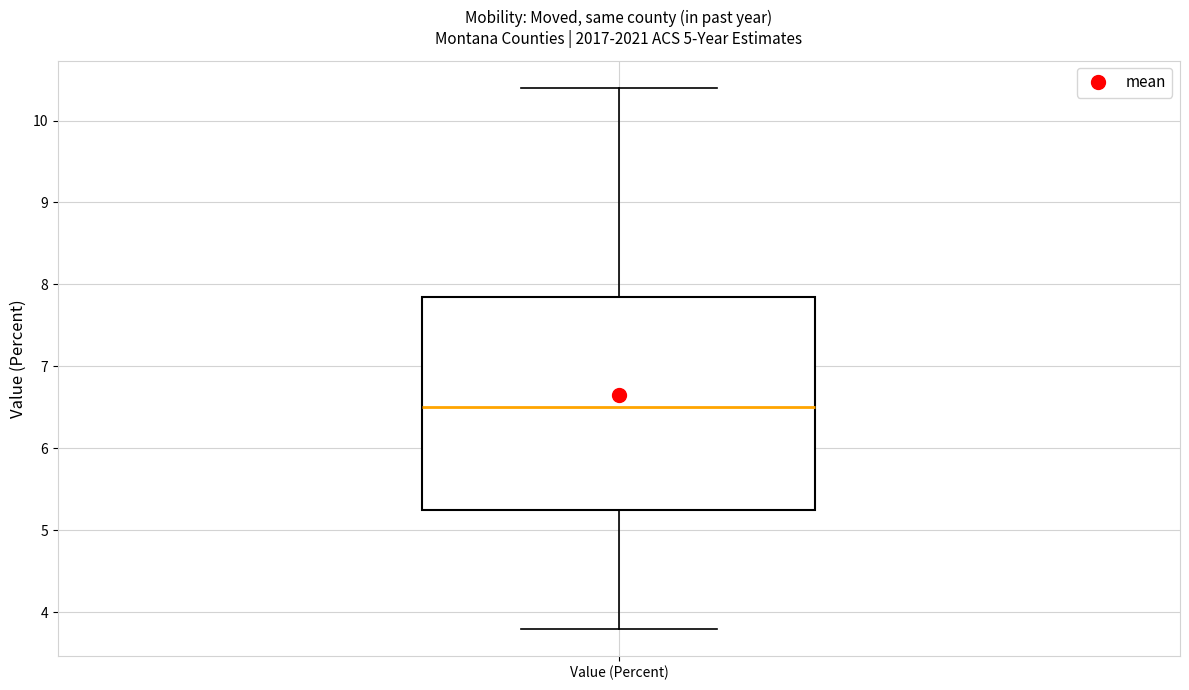

Read this box plot against the y-axis: the position of the median line, the range covered by the box, and the ends of both whiskers. The values are not printed on the chart, so give them approximately, as read against the axis.

median 6.5, box 5.3 to 7.9, whiskers 3.8 to 10.4